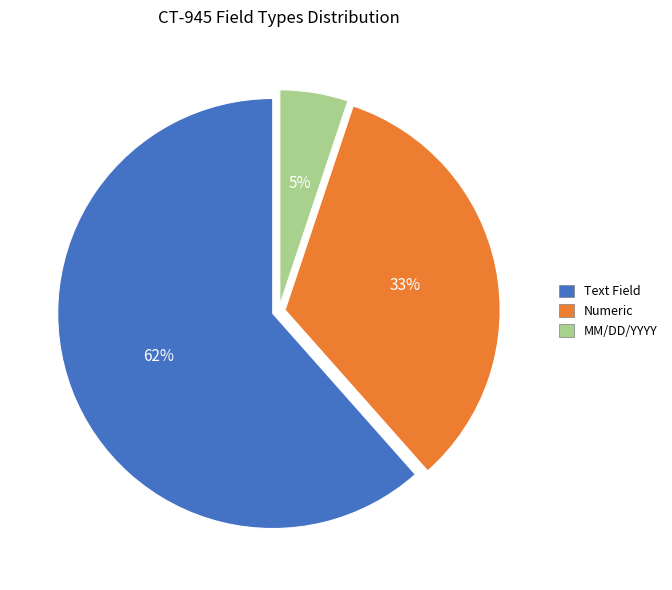

Which category has the biggest portion of the pie?

Text Field